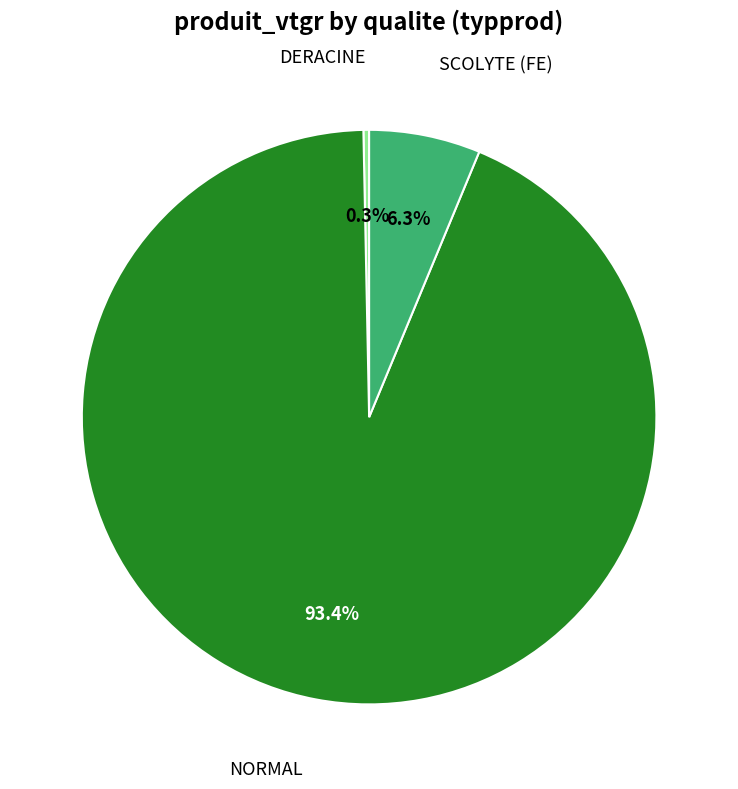

Which has a higher value, DERACINE or NORMAL?

NORMAL